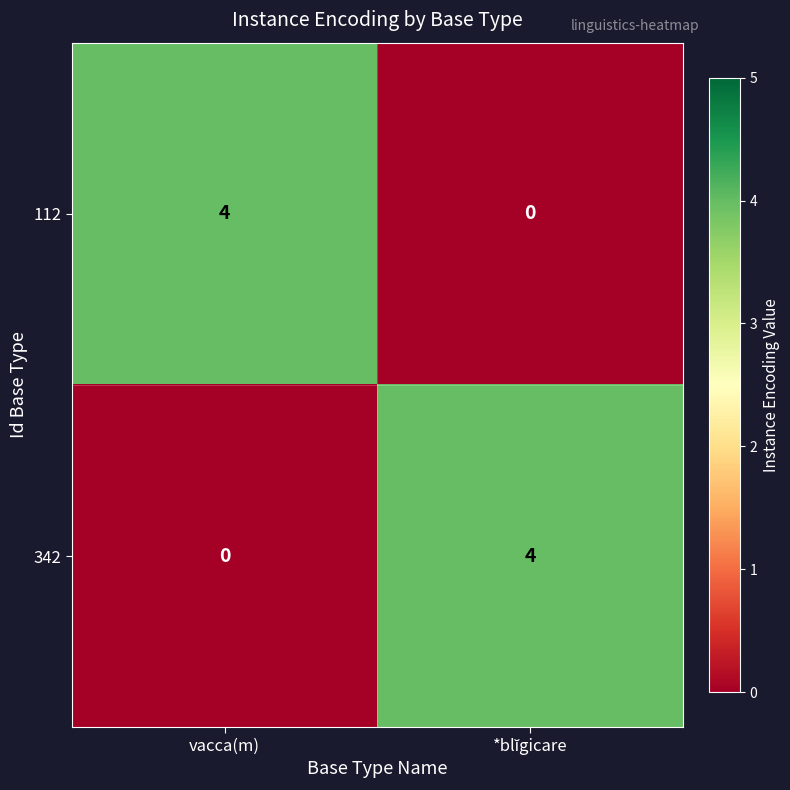

Is it true that 112 equals 4 at vacca(m)?

True